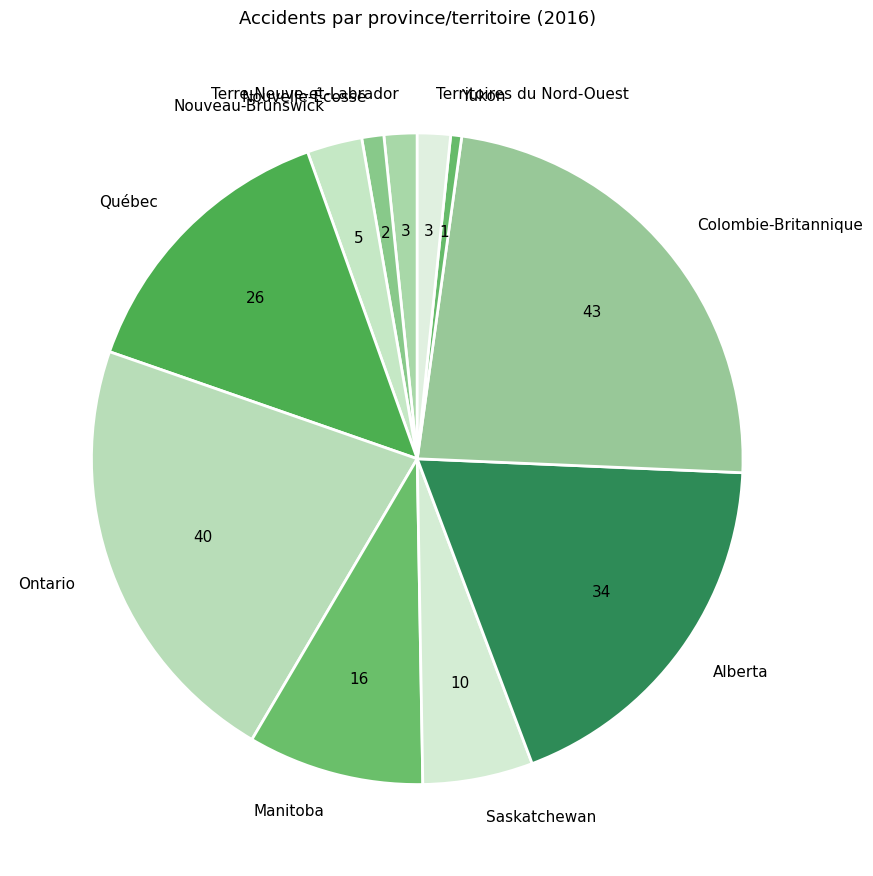

The Ontario slice represents 22% of the pie. True or false?

True